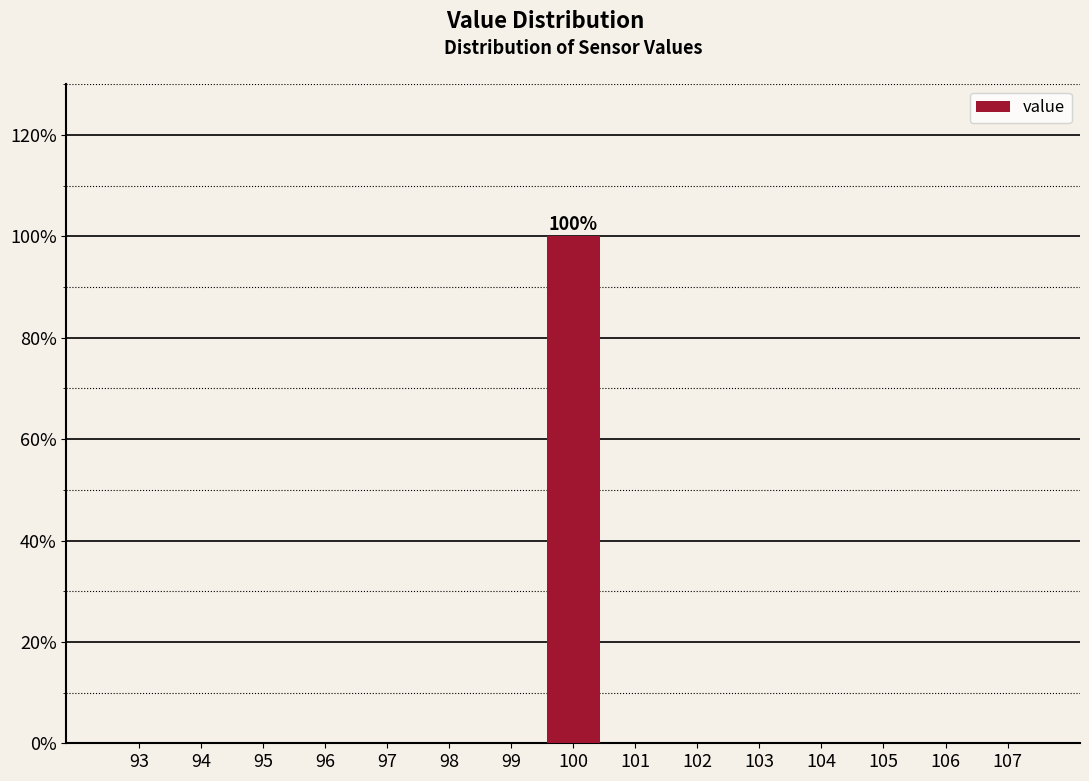

Over which range of the x-axis is the bar tallest?

99.5 to 100.5